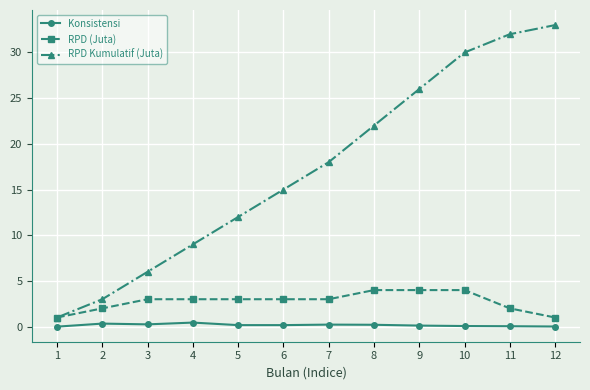

List the series in order of their overall mean, highest first.

RPD Kumulatif (Juta), RPD (Juta), Konsistensi